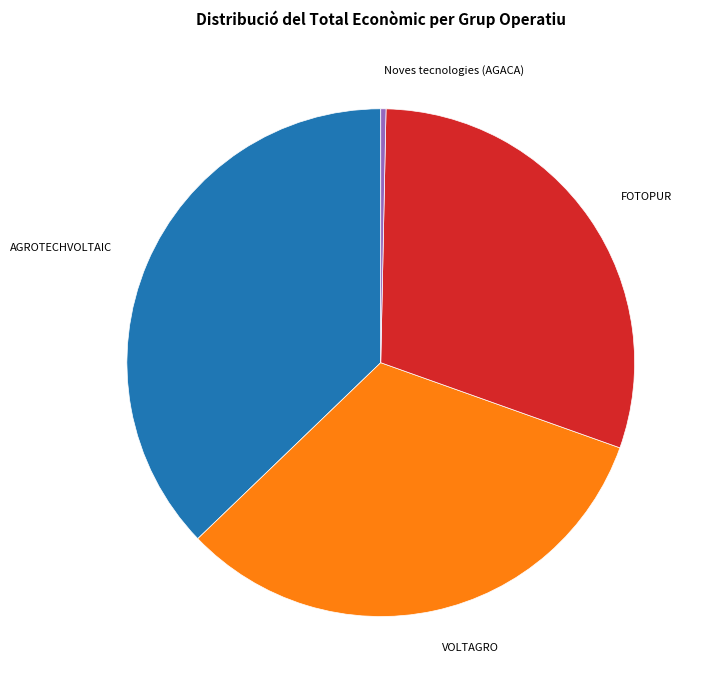

Is there a majority slice in this chart?

No